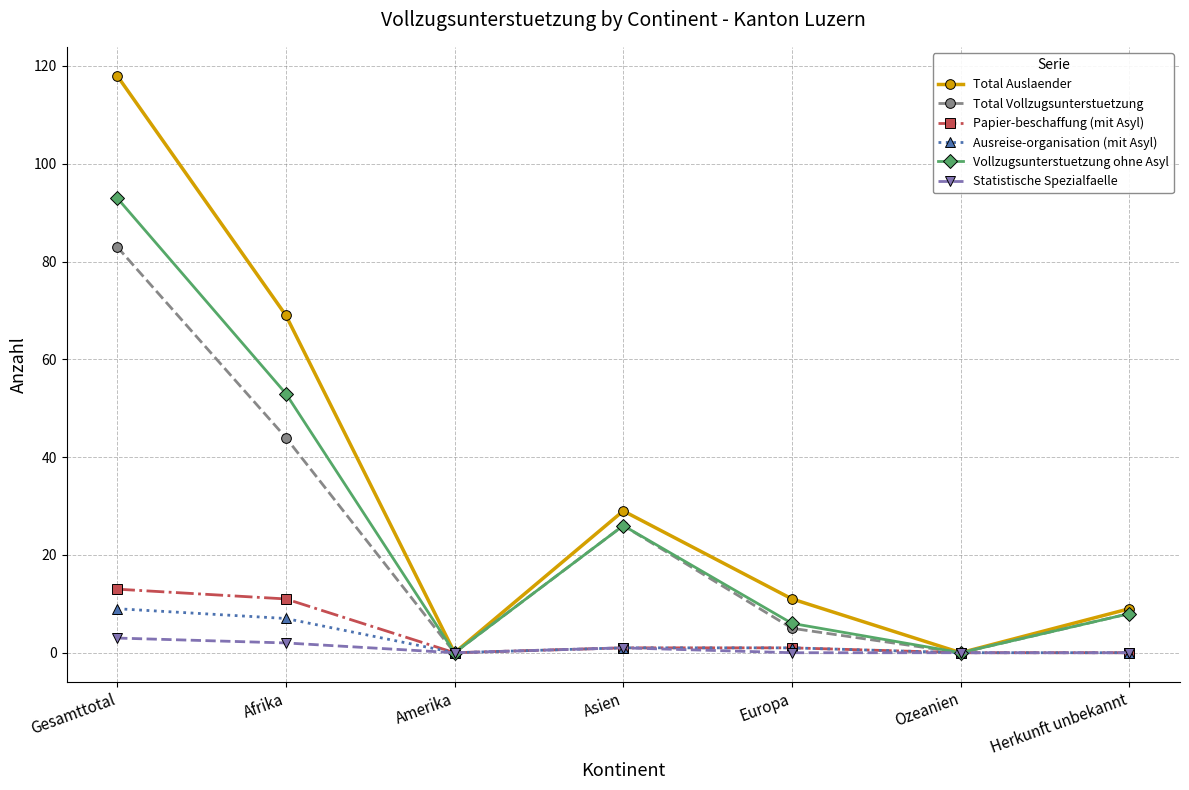

At how many categories does at least one series exceed 116?

1